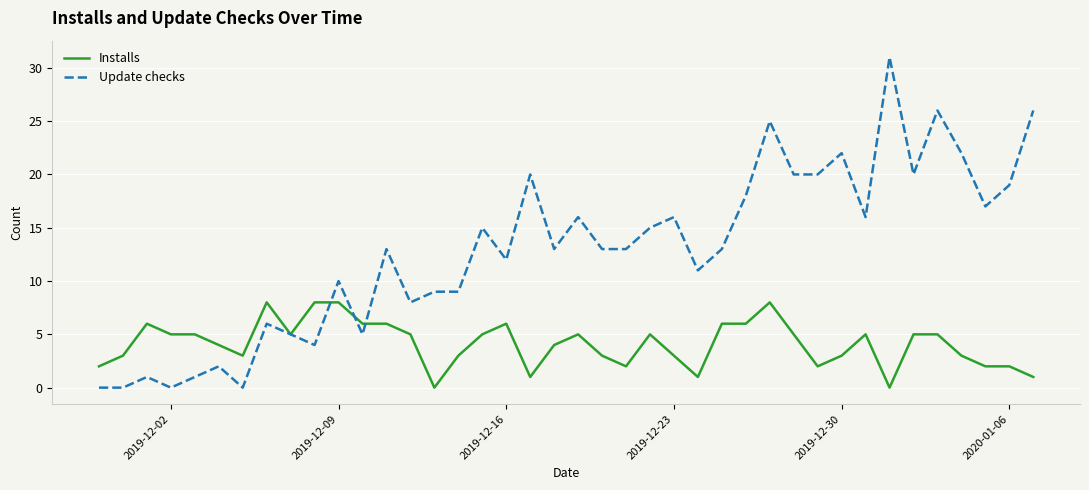

What is the difference between the second highest and minimum values in the Update checks series?

26